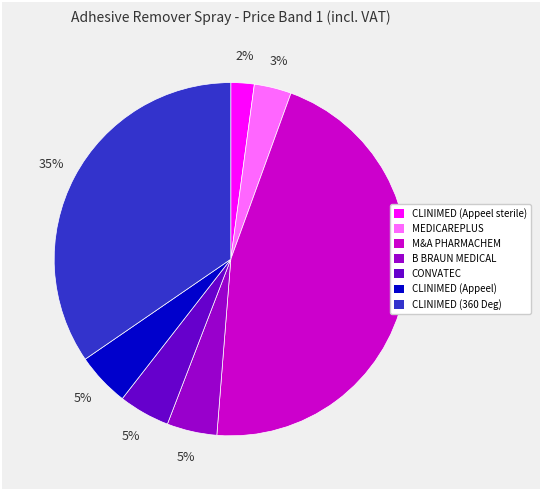

What percentage is the CLINIMED (360 Deg) slice, to the nearest percent?

35%